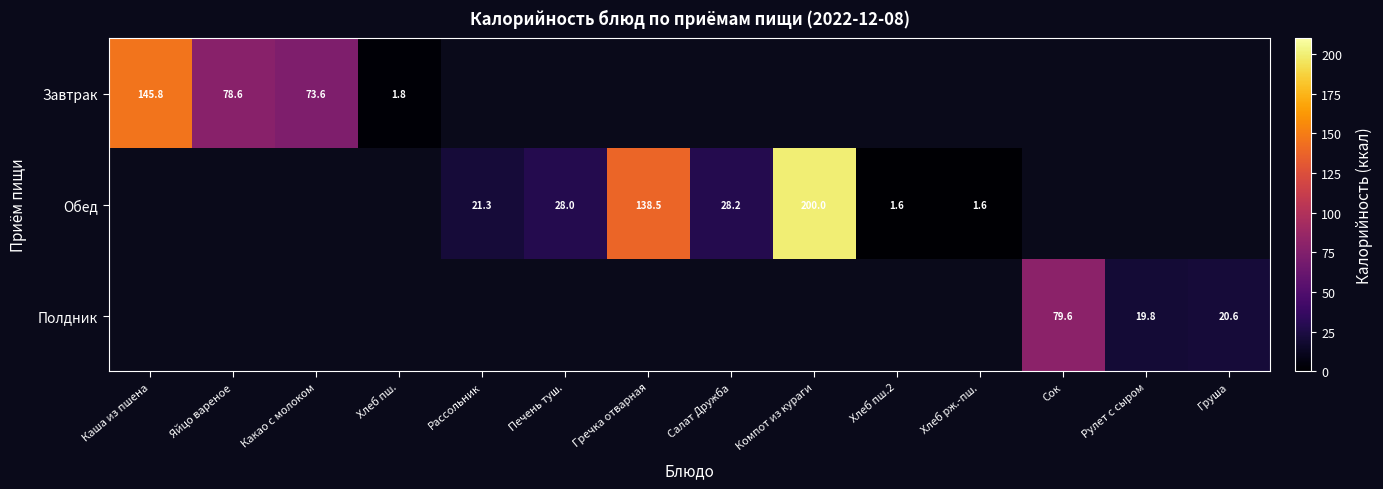

The Завтрак series shows 78.6 at Яйцо вареное. True or false?

True